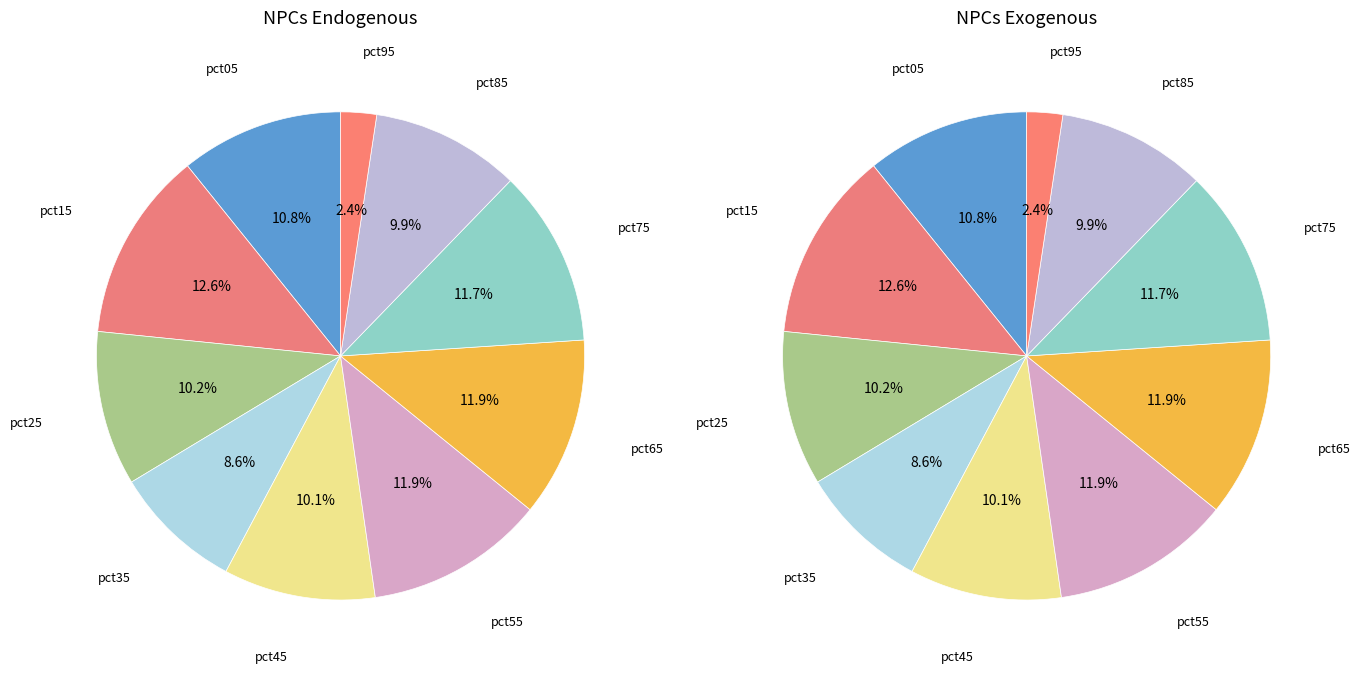

What portion of the pie excludes pct85?

90.1%